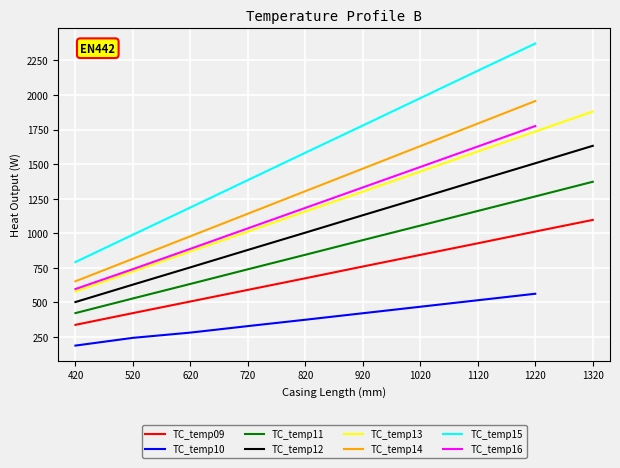

The value of TC_temp12 at 1320 is 1632. True or false?

True